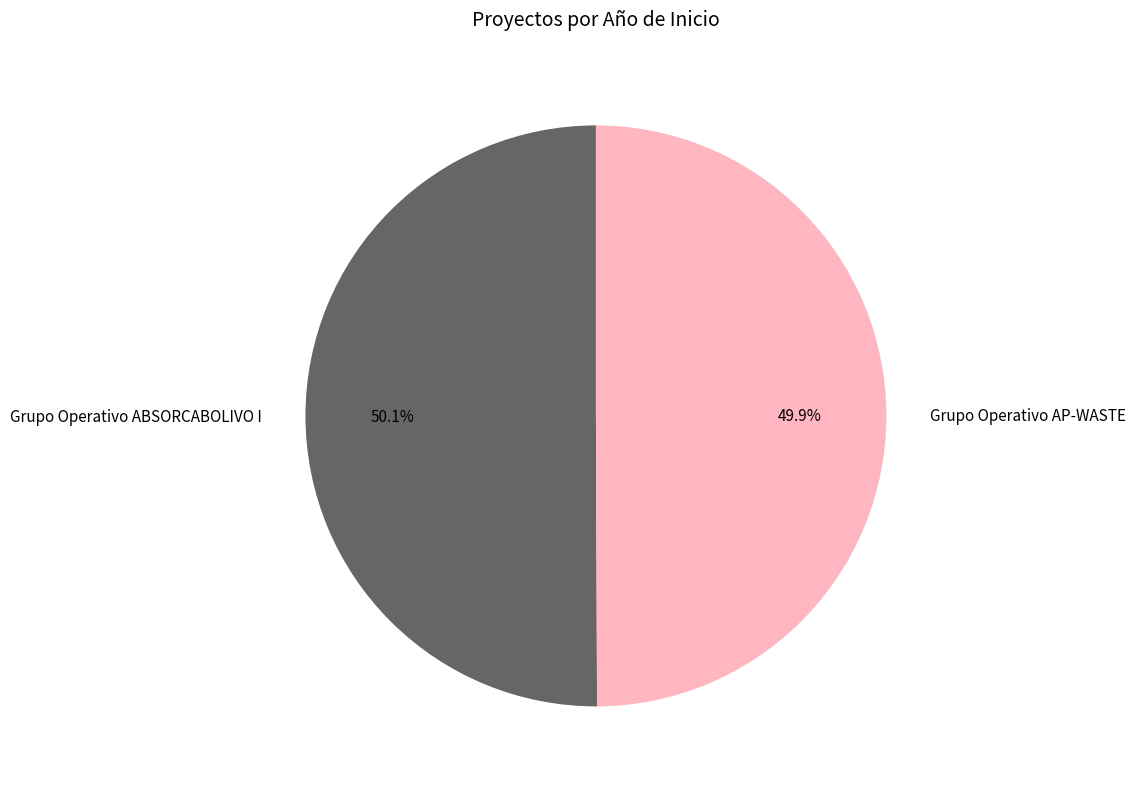

Does any single category account for the majority?

Yes